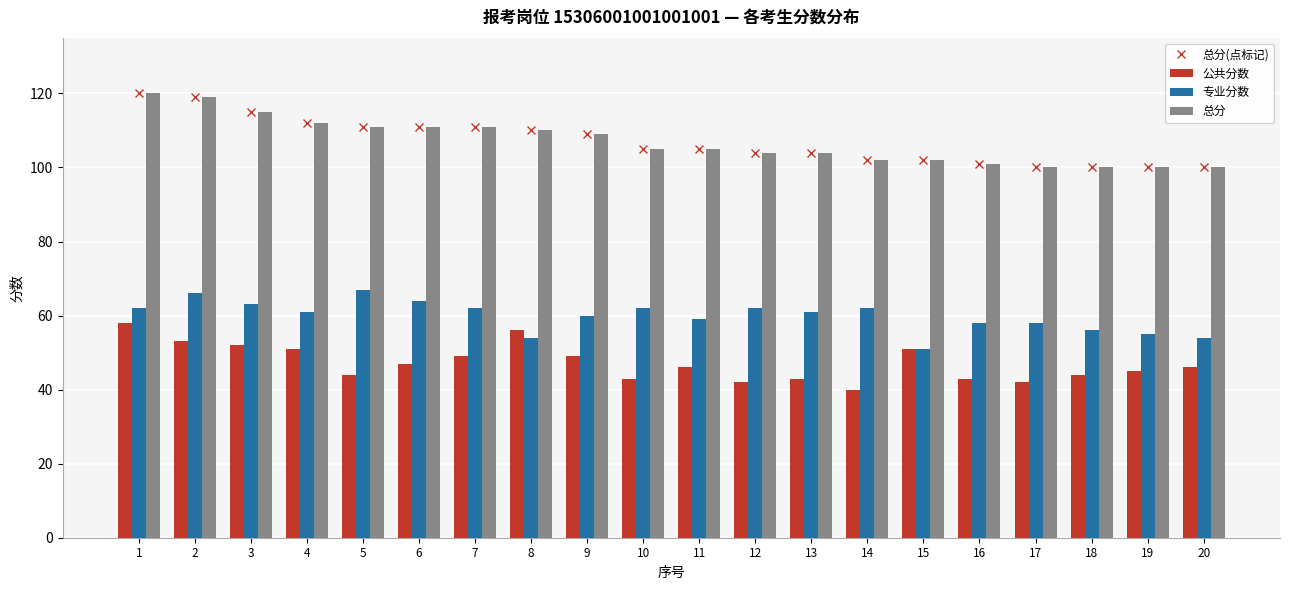

List the labels in order of 总分(点标记) value, largest first.

1, 2, 3, 4, 5, 6, 7, 8, 9, 10, 11, 12, 13, 14, 15, 16, 17, 18, 19, 20